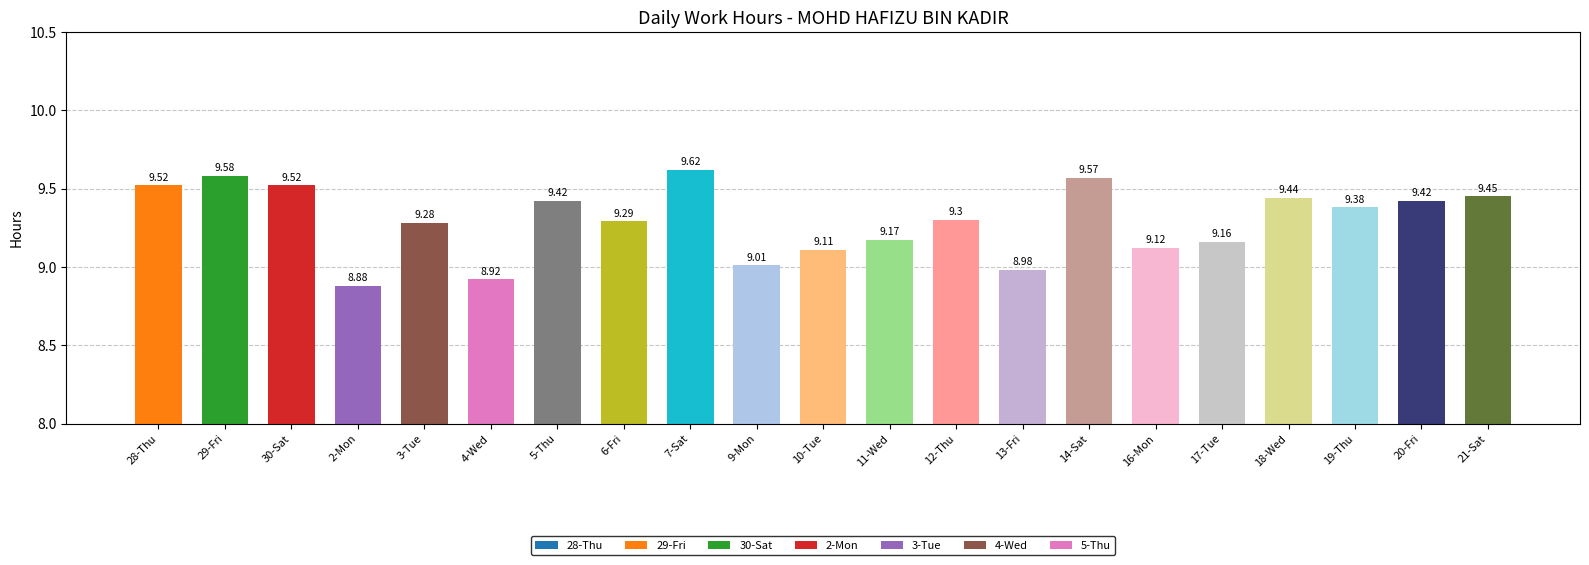

Does the chart contain stacked bars?

No